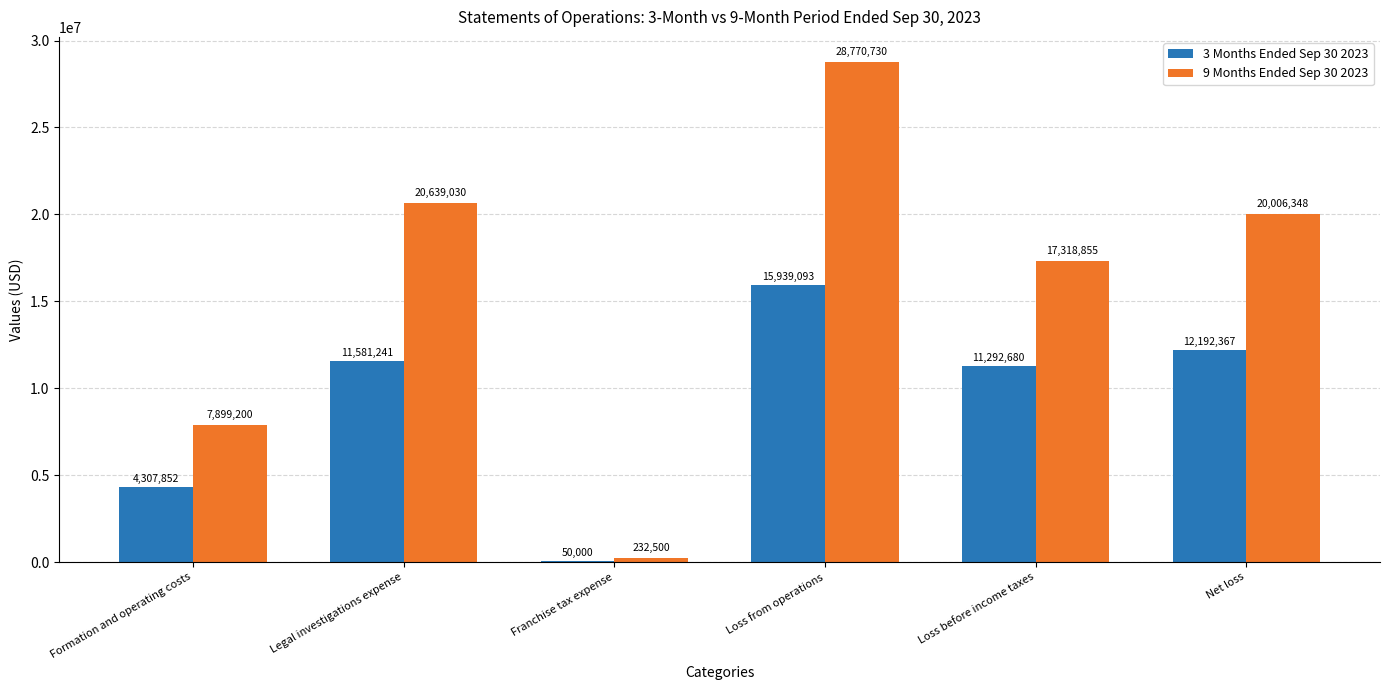

Between Franchise tax expense and Loss before income taxes, which series saw the biggest shift?

9 Months Ended Sep 30 2023